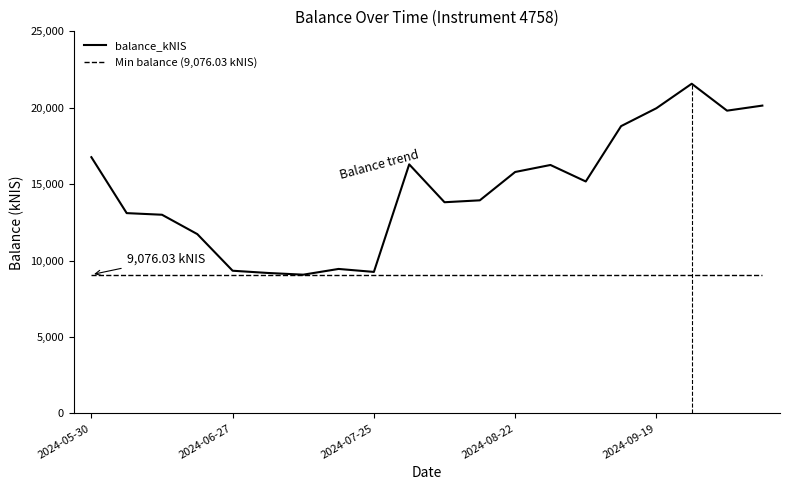

What is the greatest value displayed?

21570.4